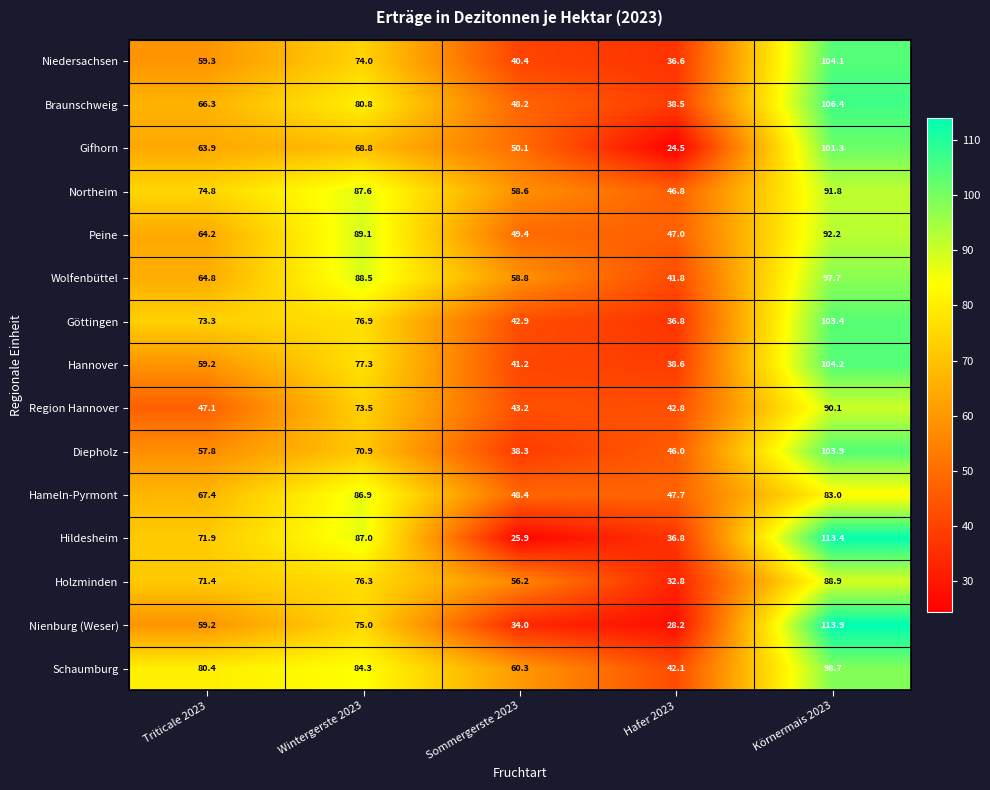

What is the total value across all series at Sommergerste 2023?

695.9